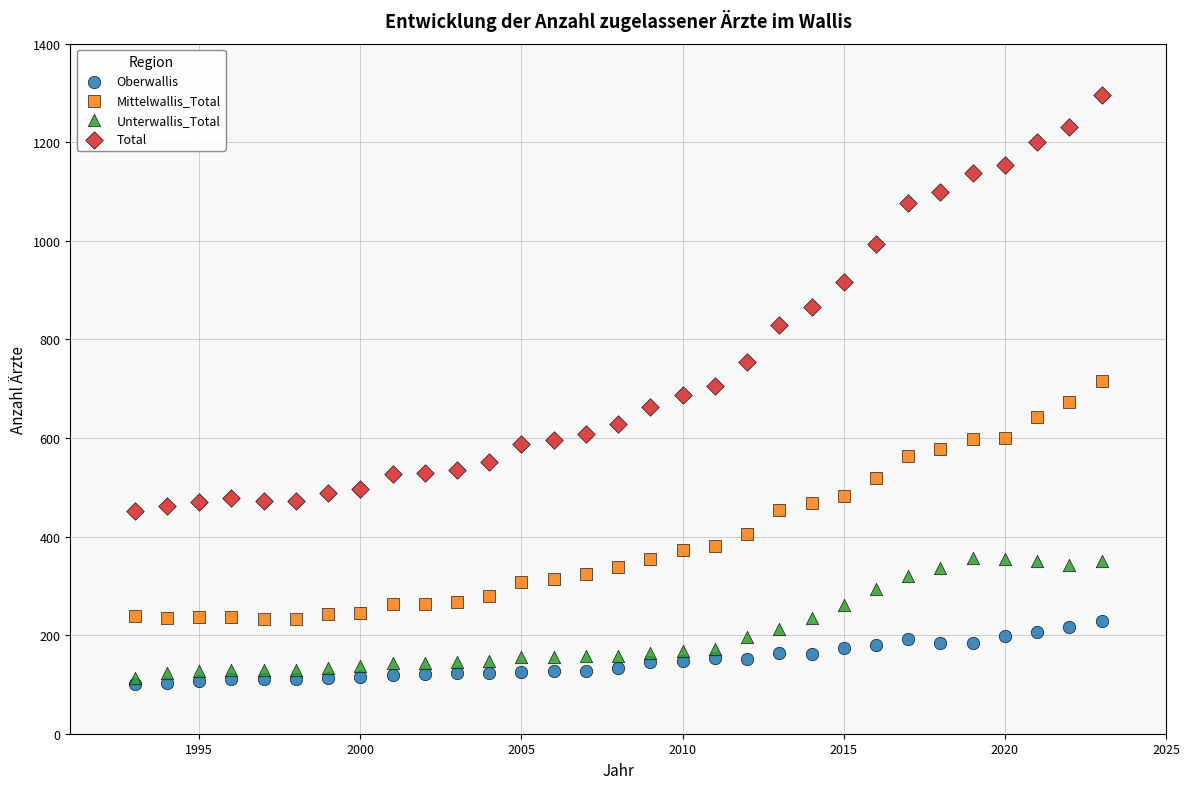

Across all data points, what is the range of Y values (max minus min)?

1196